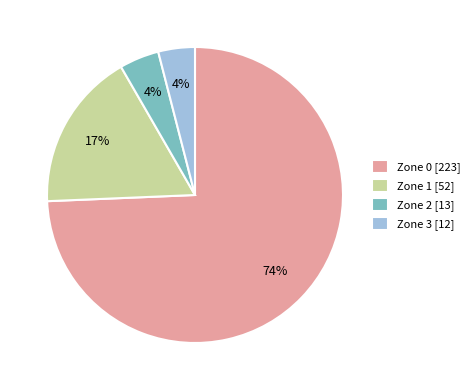

To the nearest percent, what is the average slice percentage?

25%